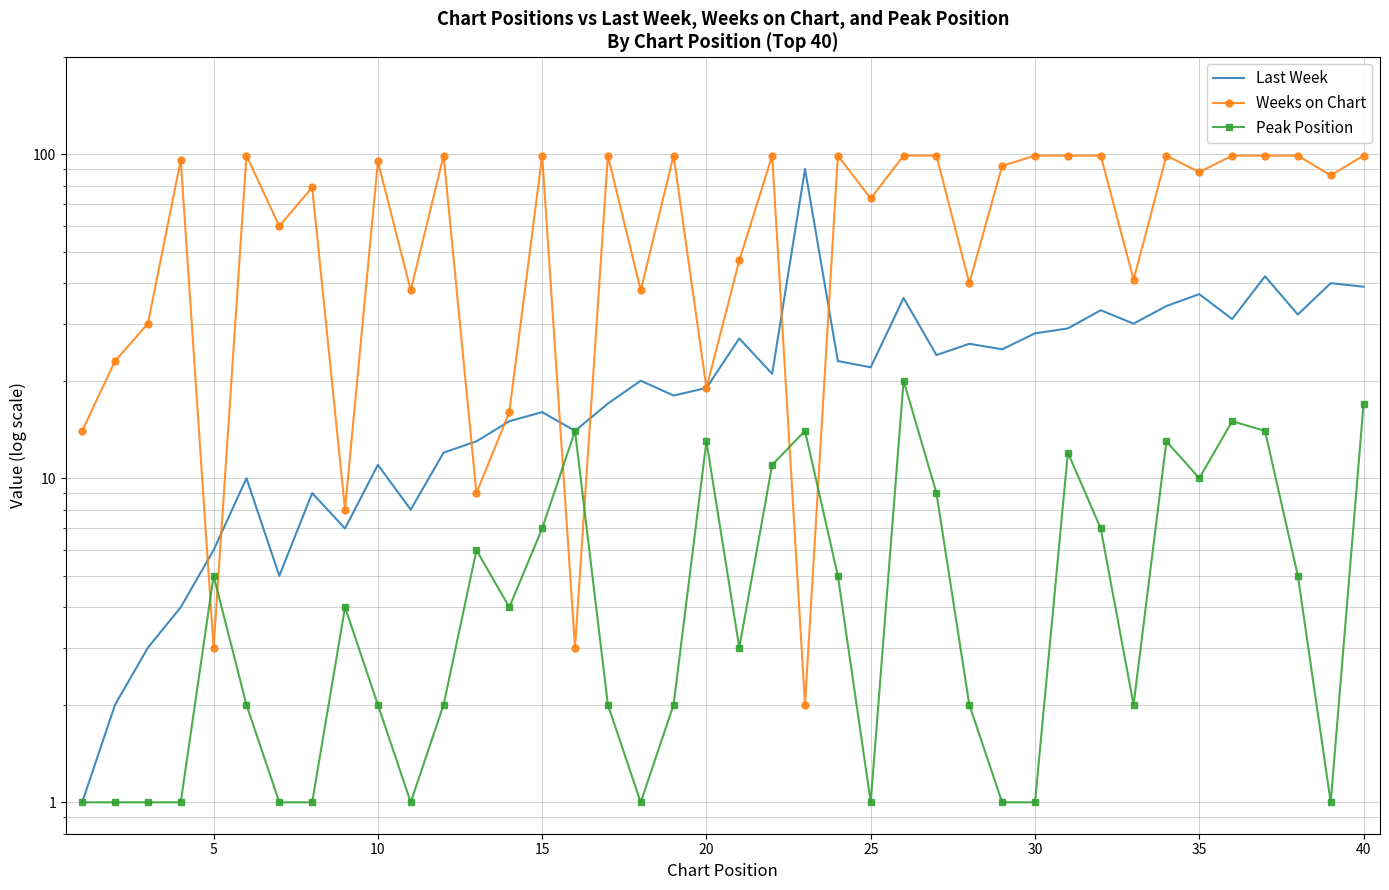

In Peak Position, how many points are higher than both neighbors (excluding endpoints)?

10